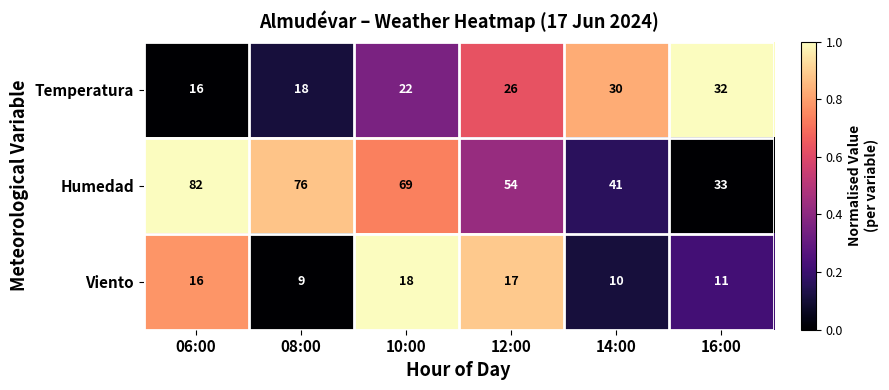

What is the difference between the maximum and minimum values in the Viento series?

9